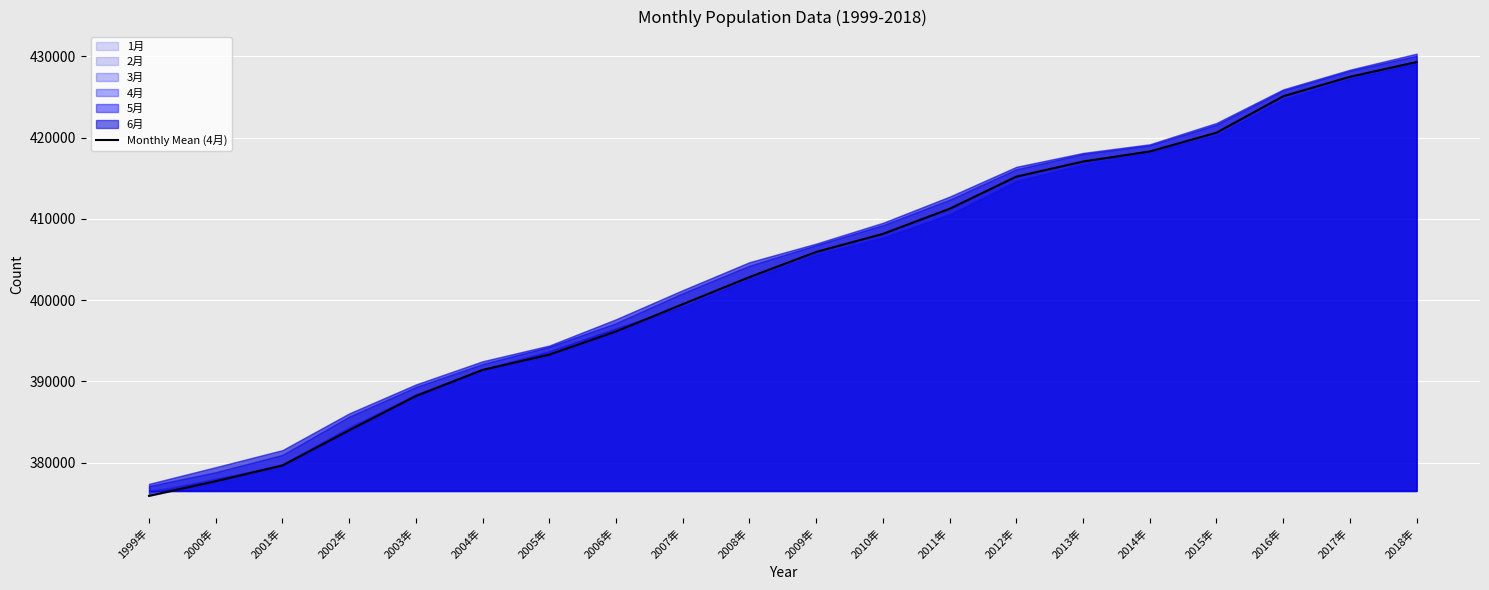

What is the difference between the second highest and second lowest values?

49786